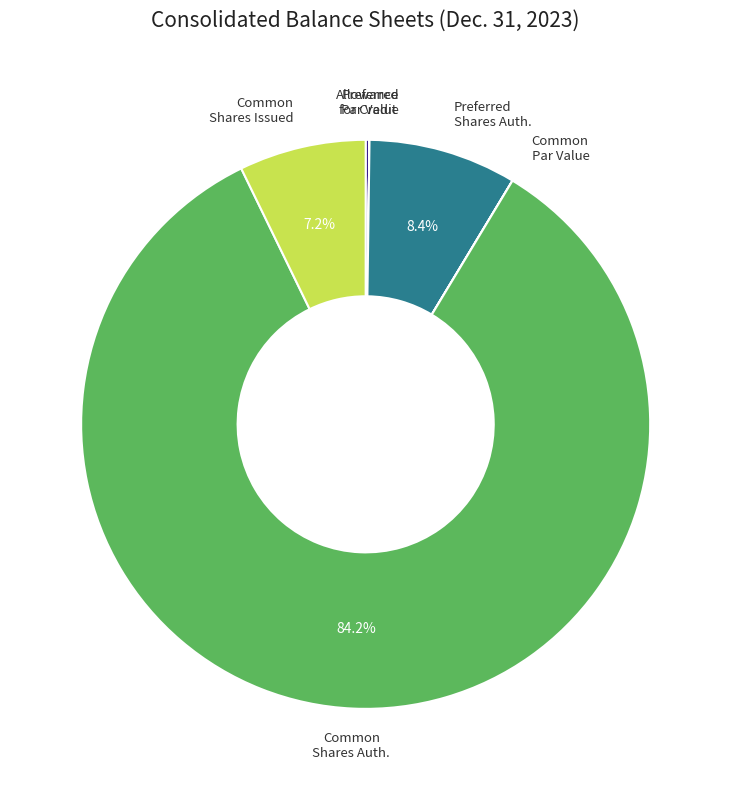

Which category has the biggest portion of the pie?

Common Shares Auth.